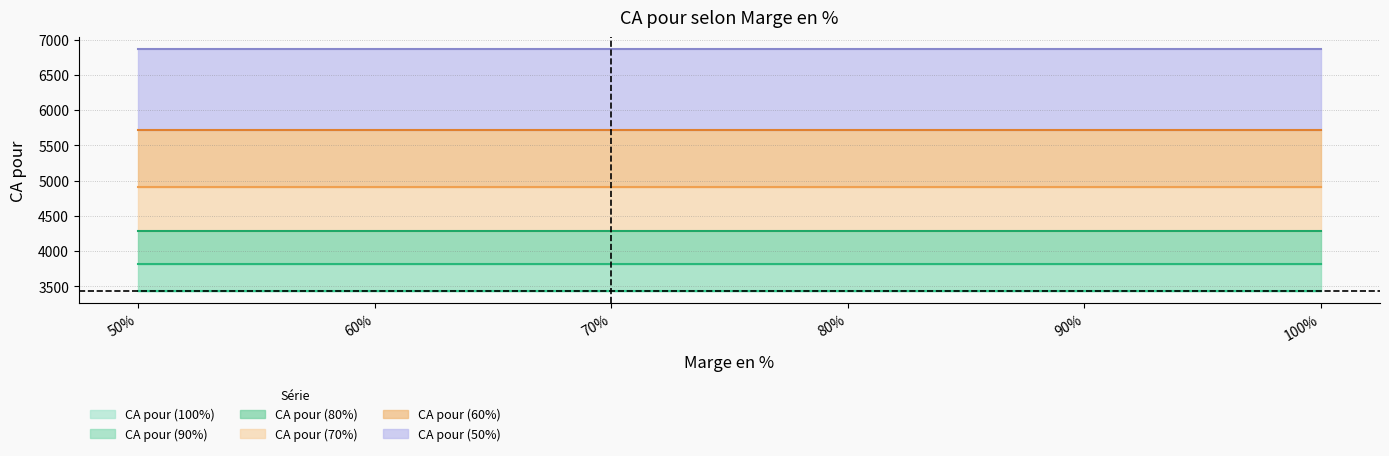

Does the chart display data point markers on the line(s)?

No